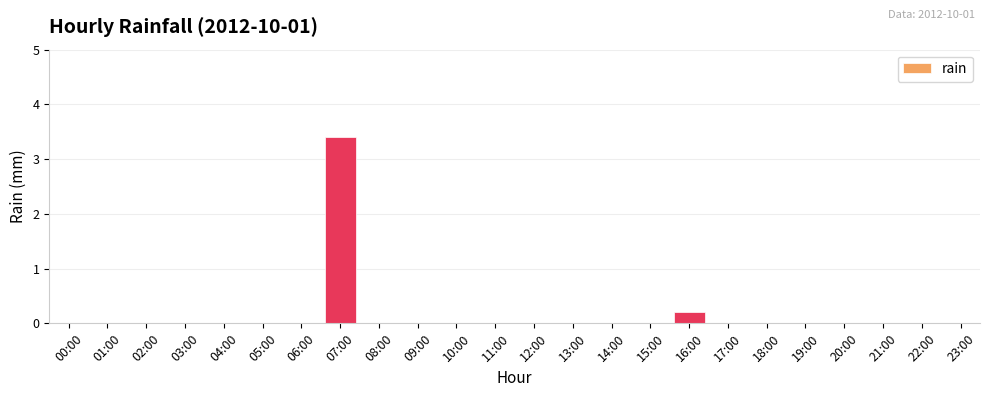

Reading right to left, extract all data points from this chart.

23:00=0.0	22:00=0.0	21:00=0.0	20:00=0.0	19:00=0.0	18:00=0.0	17:00=0.0	16:00=0.2	15:00=0.0	14:00=0.0	13:00=0.0	12:00=0.0	11:00=0.0	10:00=0.0	09:00=0.0	08:00=0.0	07:00=3.4	06:00=0.0	05:00=0.0	04:00=0.0	03:00=0.0	02:00=0.0	01:00=0.0	00:00=0.0